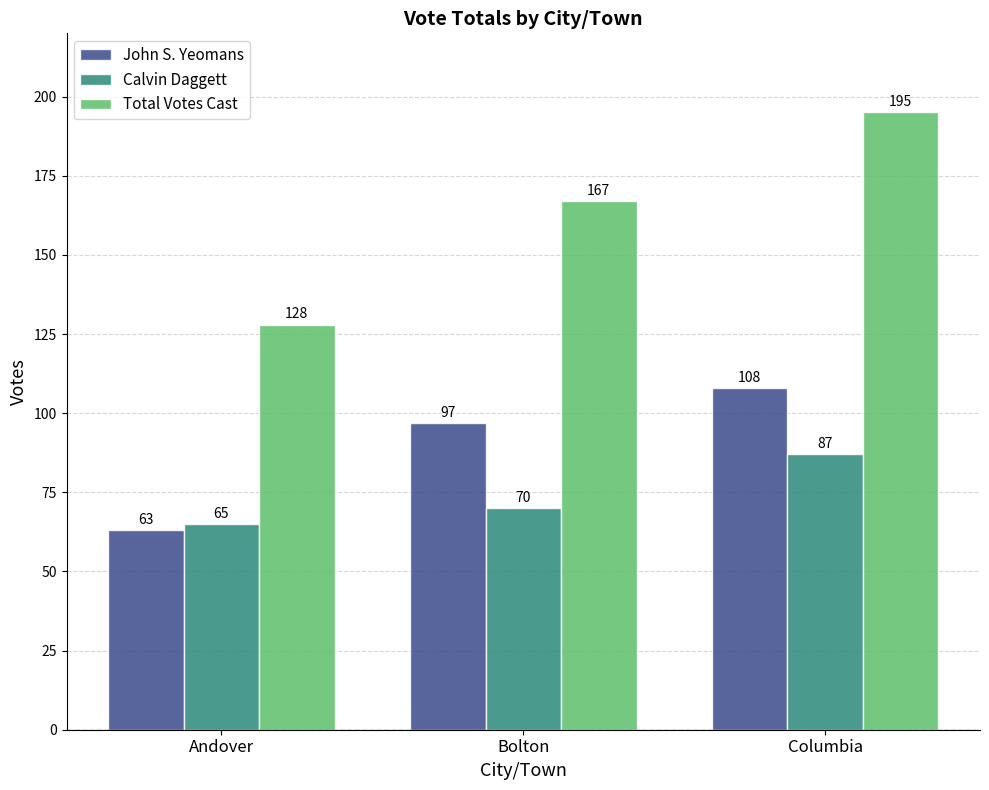

What is the greatest value displayed?

195